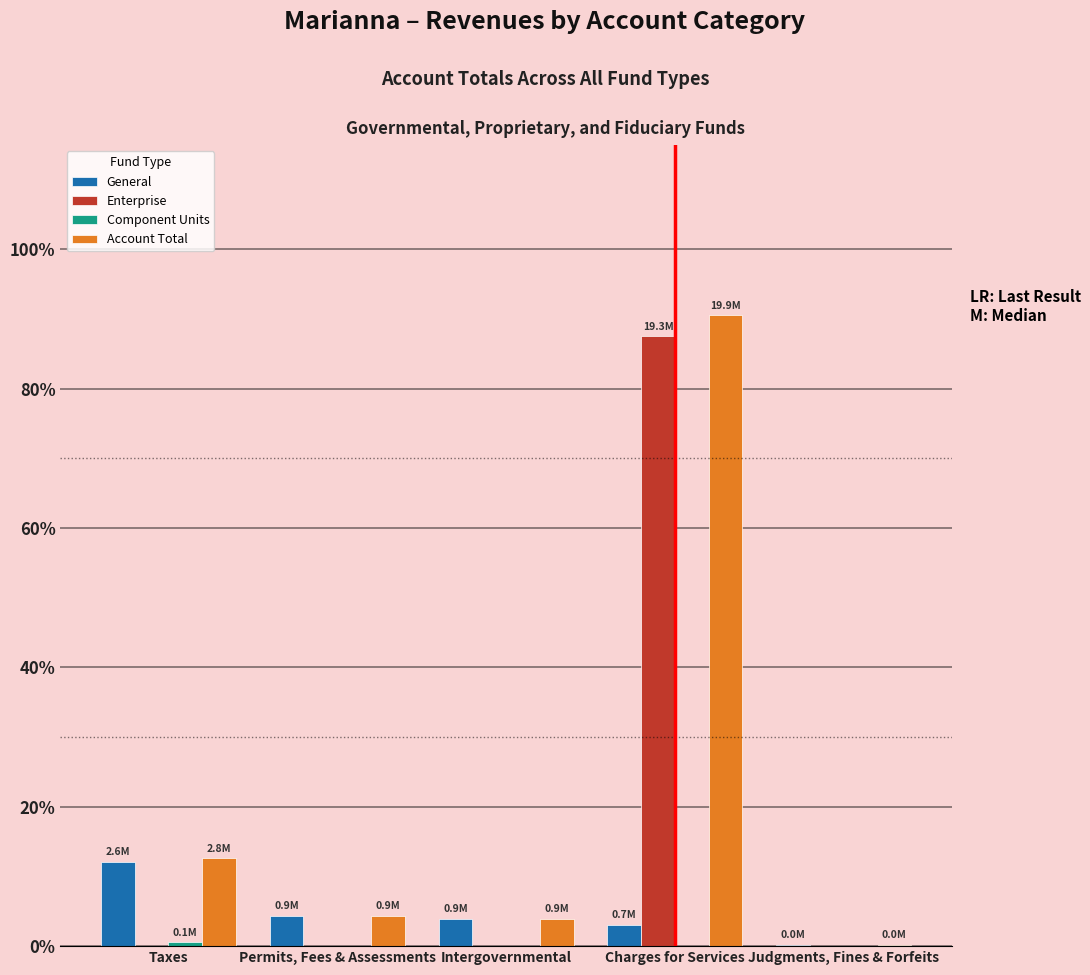

What is the total value across all series at Judgments, Fines & Forfeits?

70016